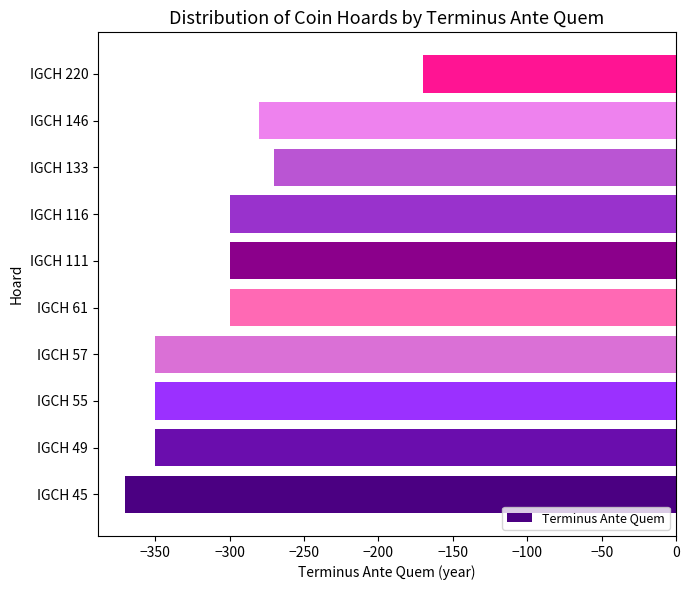

Which has a higher value, IGCH 220 or IGCH 61?

IGCH 220